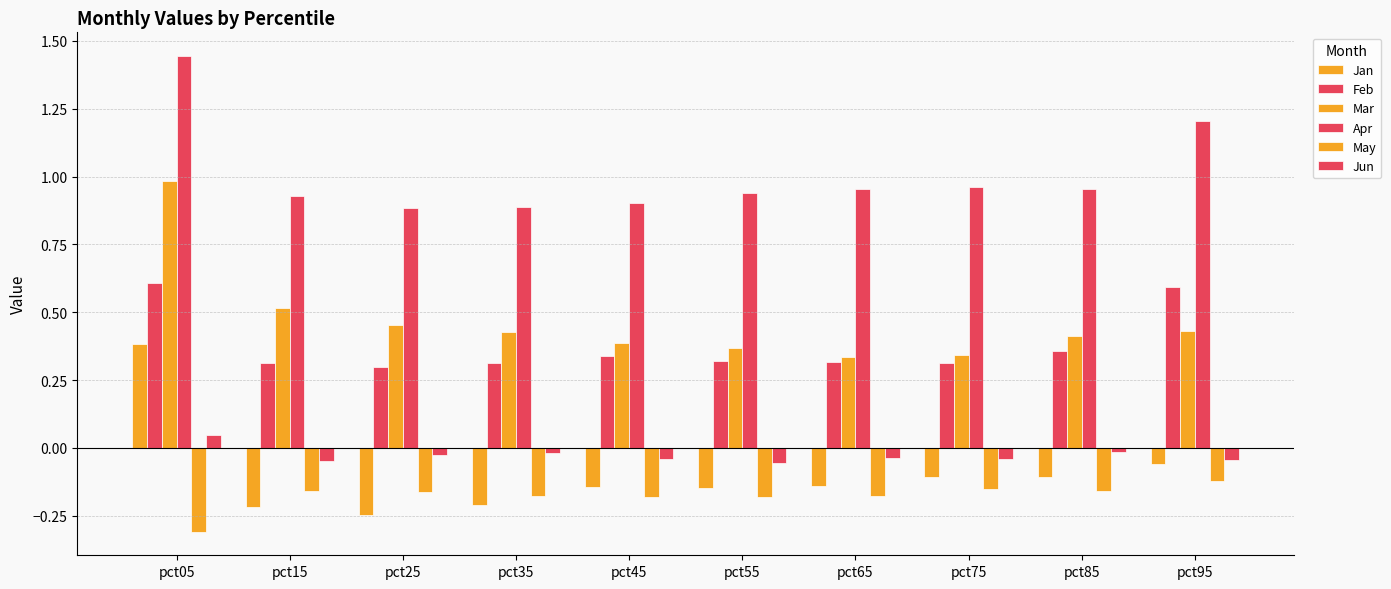

How many values in Jan are above zero?

1